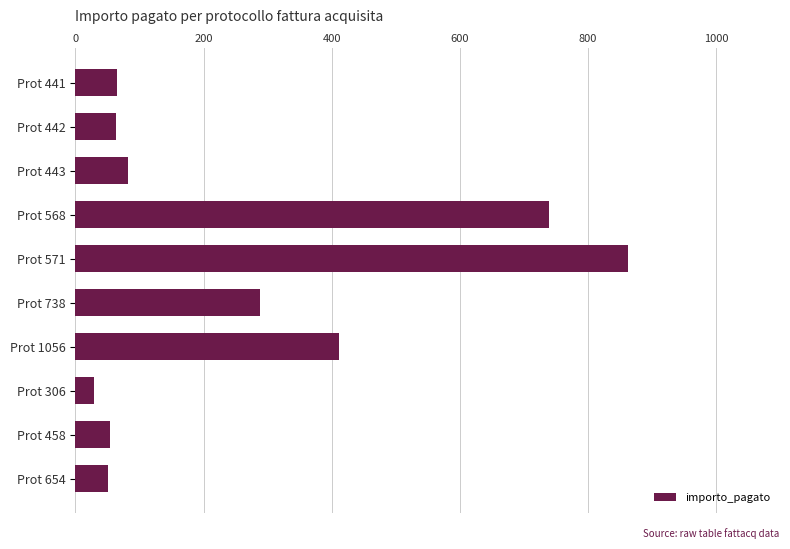

What is the label of the 1st bar from the bottom?

Prot 654